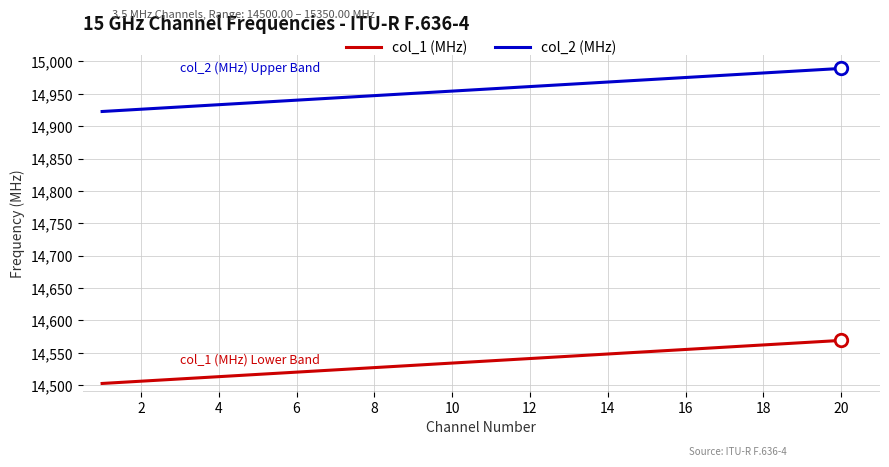

What is the minimum value for col_2 (MHz)?

14922.8